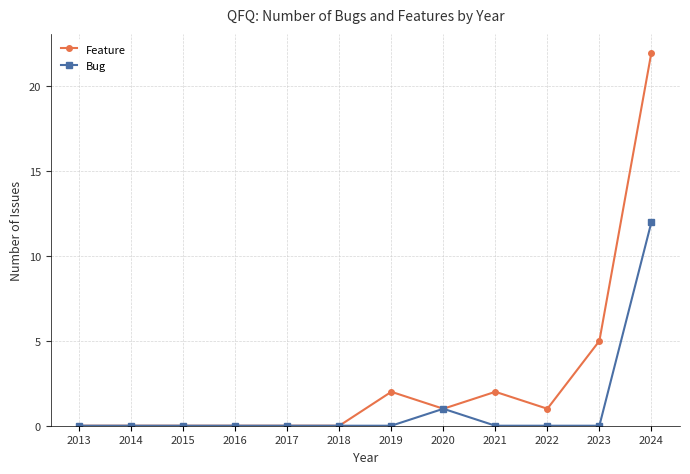

Which series has the largest range (max minus min)?

Feature